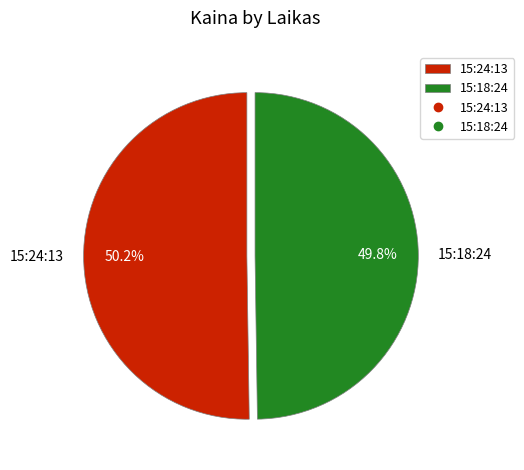

Does any single category account for the majority?

Yes